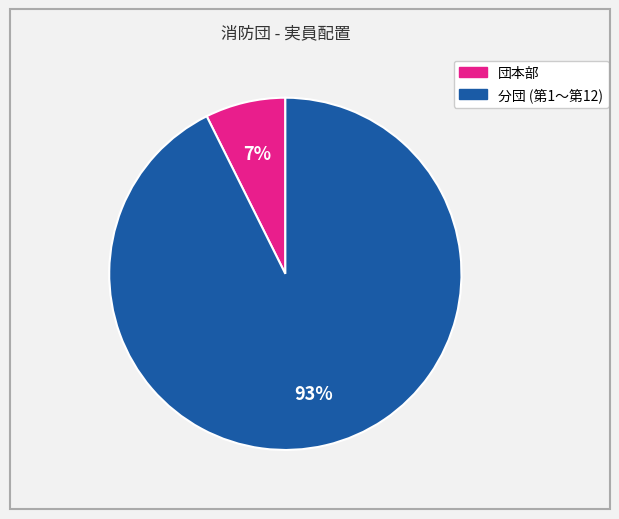

Is there a majority slice in this chart?

Yes